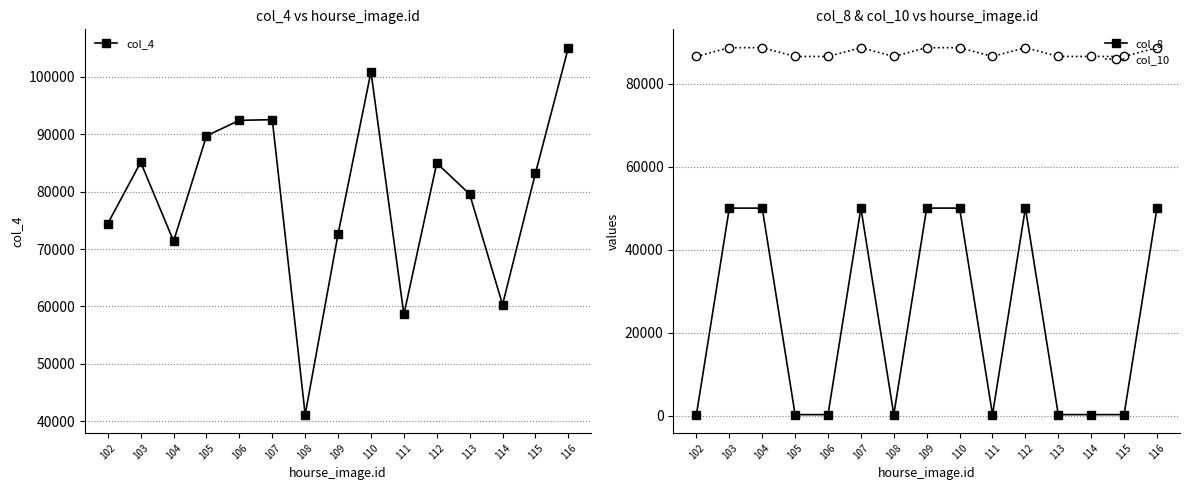

Read the col_8 value at 115, to the nearest 100.

300